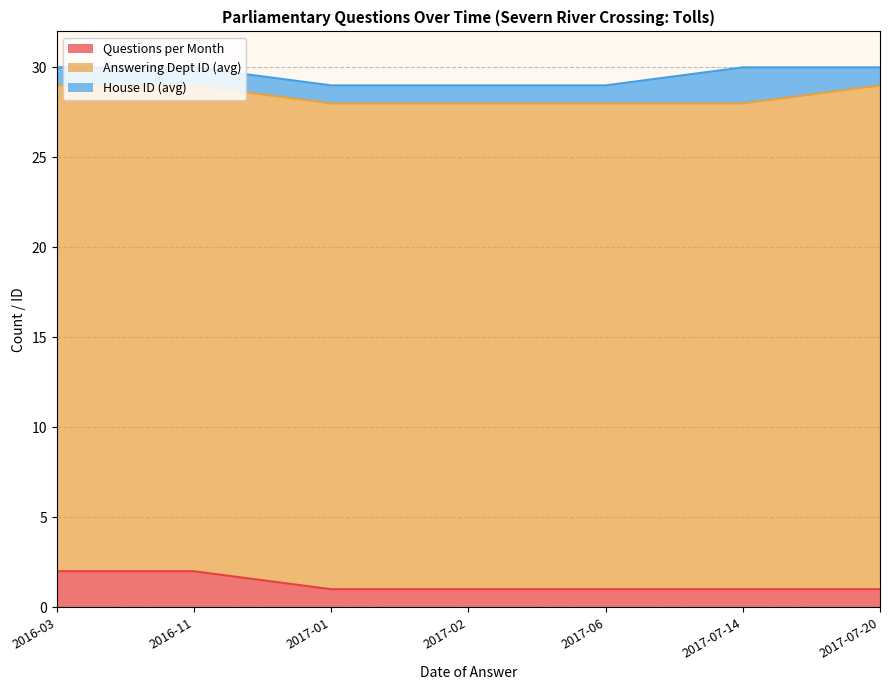

The value of Questions per Month at 2016-11 is 2. True or false?

True